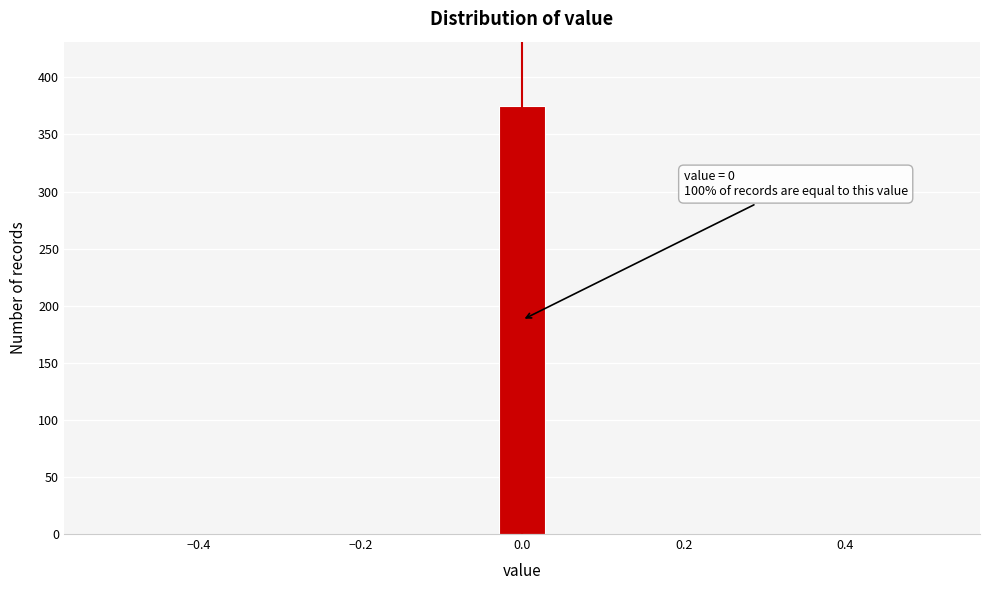

Read against the x-axis, roughly where is the centre of the tallest bar?

0.00